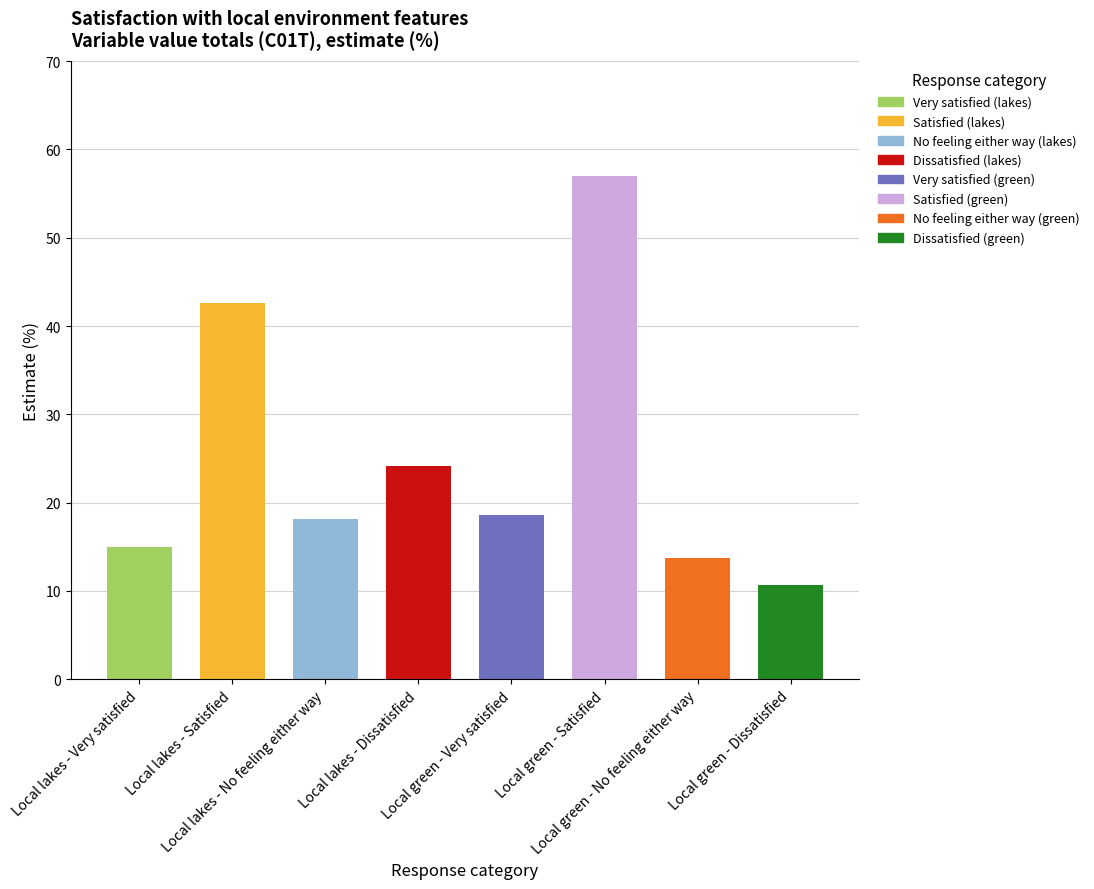

What is the sum of all values?

200.0